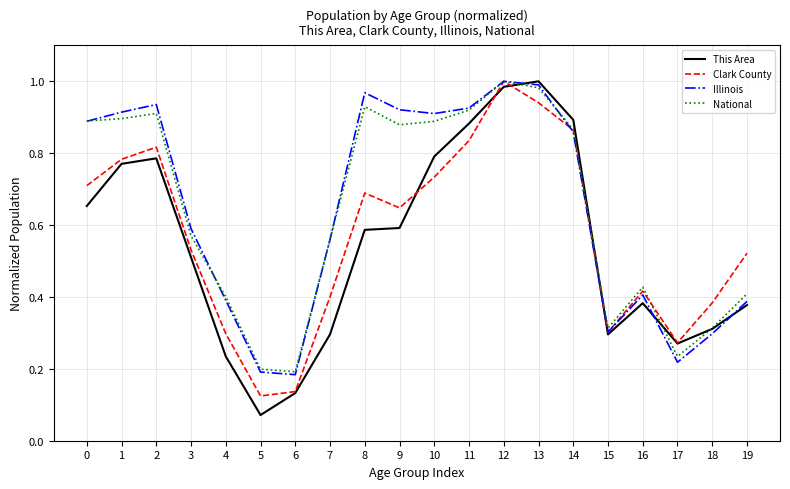

At which category is the sum across all series the highest?

12